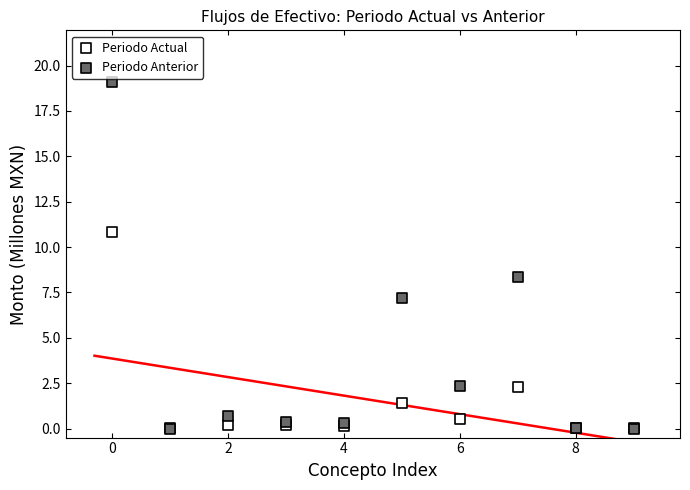

In the Periodo Anterior series, what Y value is closest to 9?

8.4